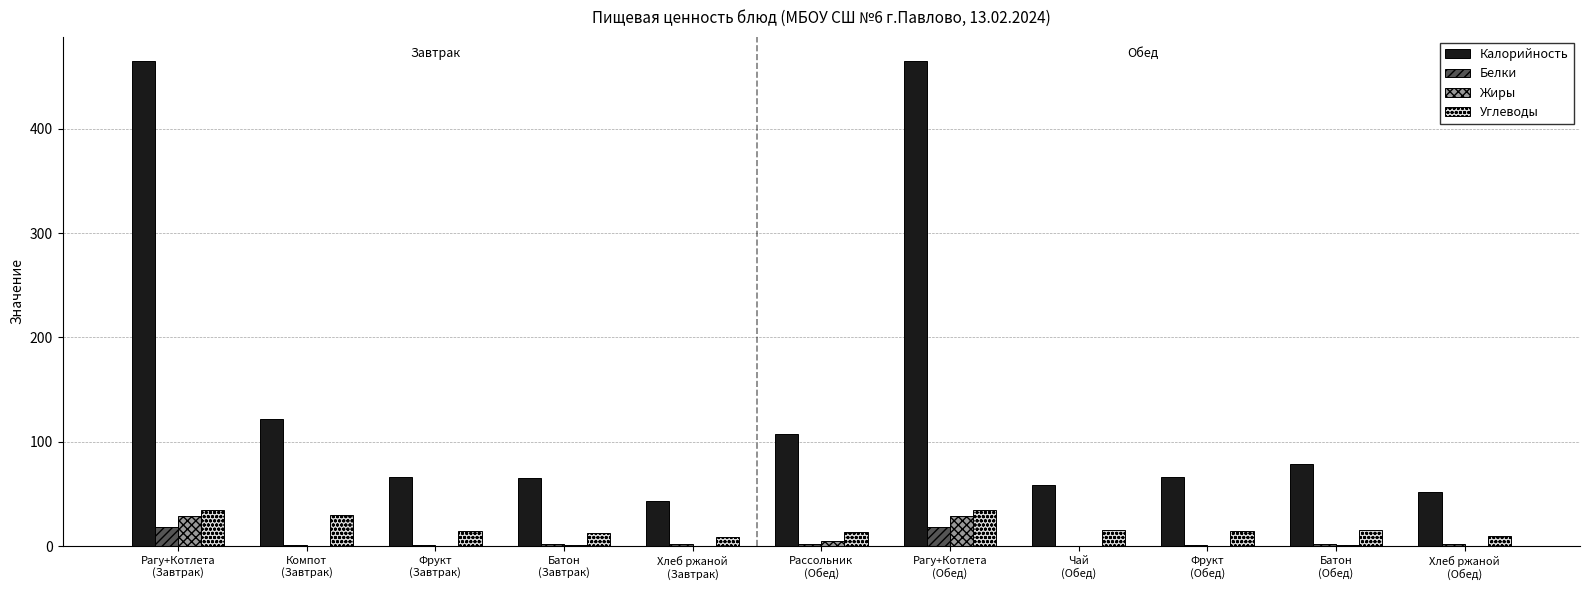

Which series has the largest total across all categories?

Калорийность